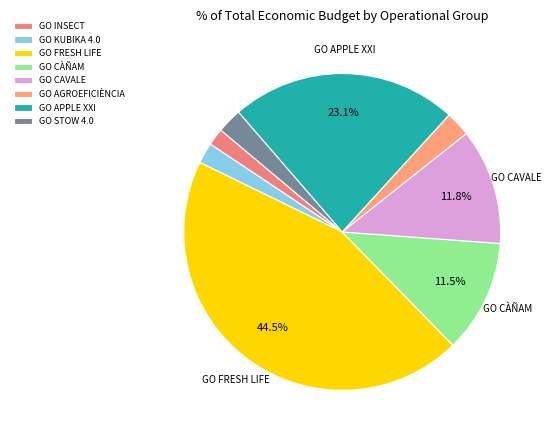

Combined, what portion of the pie is GO APPLE XXI and GO CAVALE?

35.0%